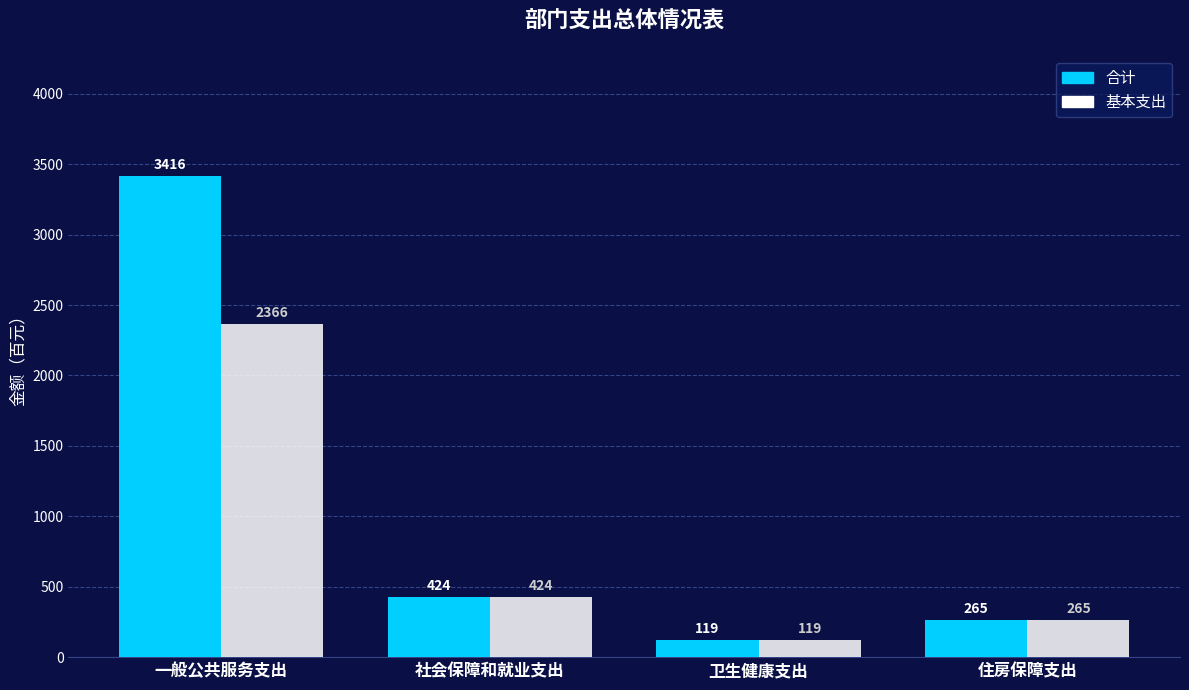

Rank the categories by 合计 value from lowest to highest.

卫生健康支出, 住房保障支出, 社会保障和就业支出, 一般公共服务支出